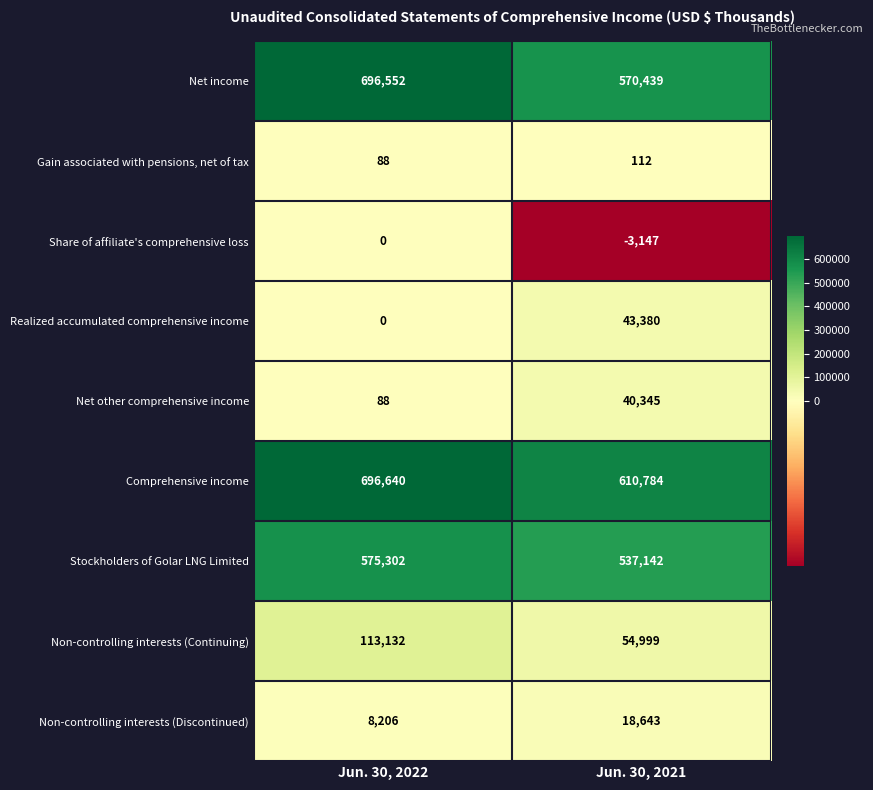

Rank the categories by Net other comprehensive income value from highest to lowest.

Jun. 30, 2021, Jun. 30, 2022